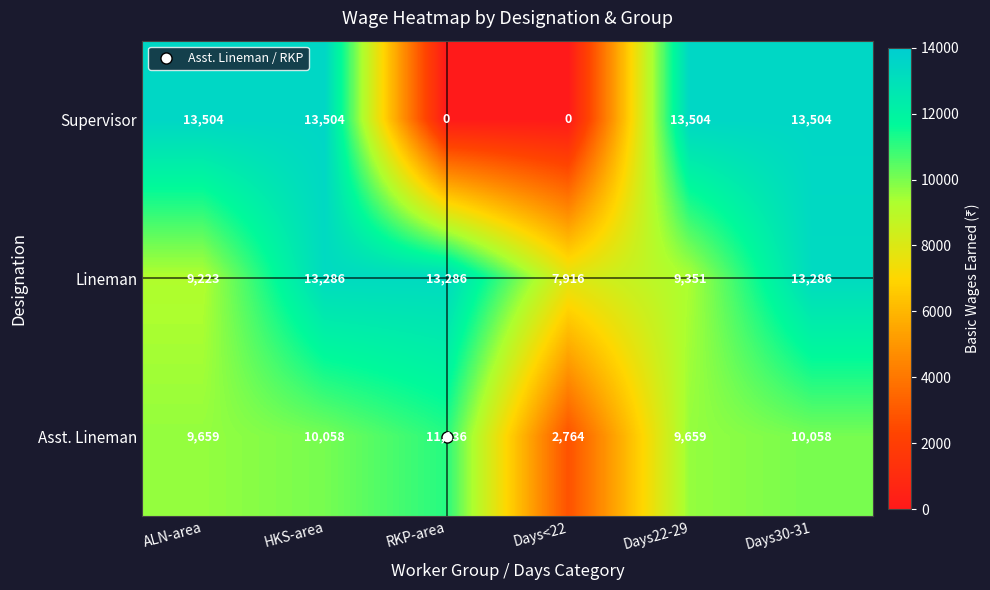

Rank the series at ALN-area from highest to lowest value.

Supervisor, Asst. Lineman, Lineman